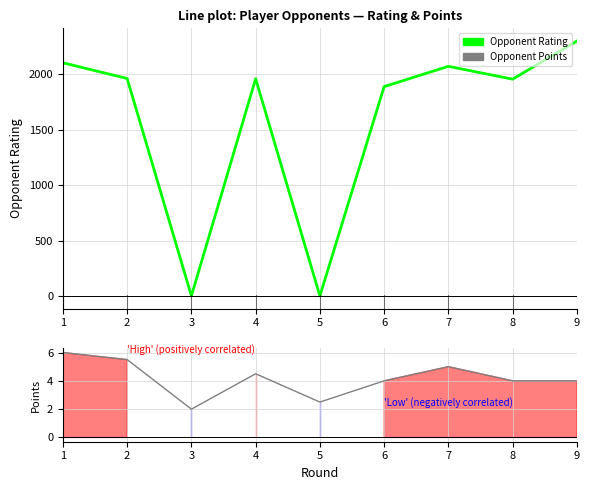

What is the total value across all series at 4?

1965.5